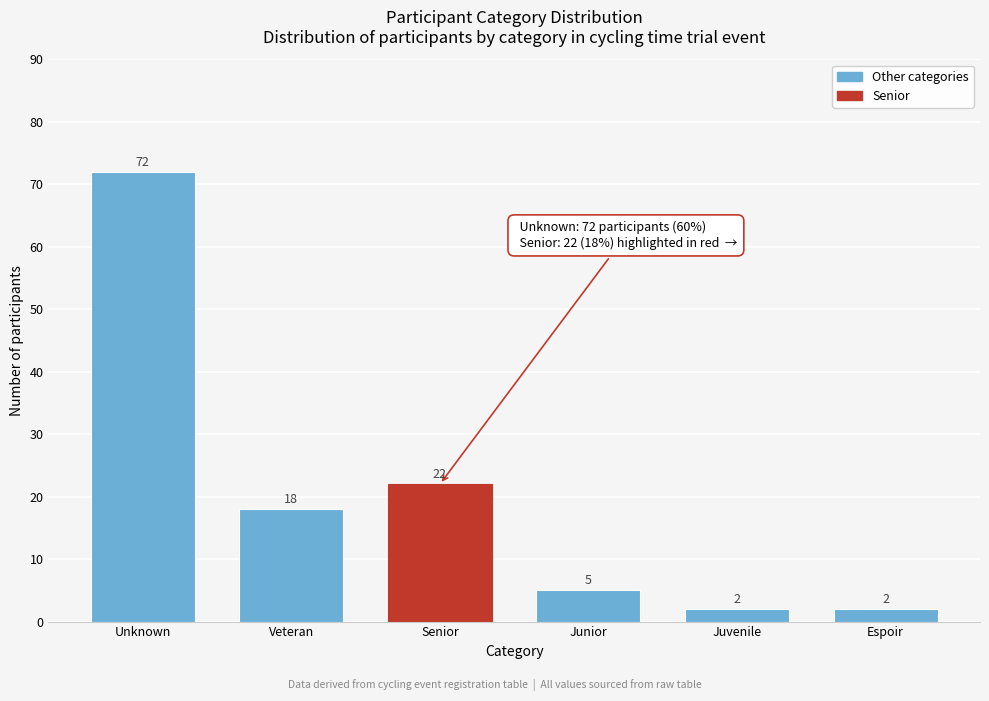

Reading left to right, list all the values displayed in this chart.

Unknown=72	Veteran=18	Senior=22	Junior=5	Juvenile=2	Espoir=2